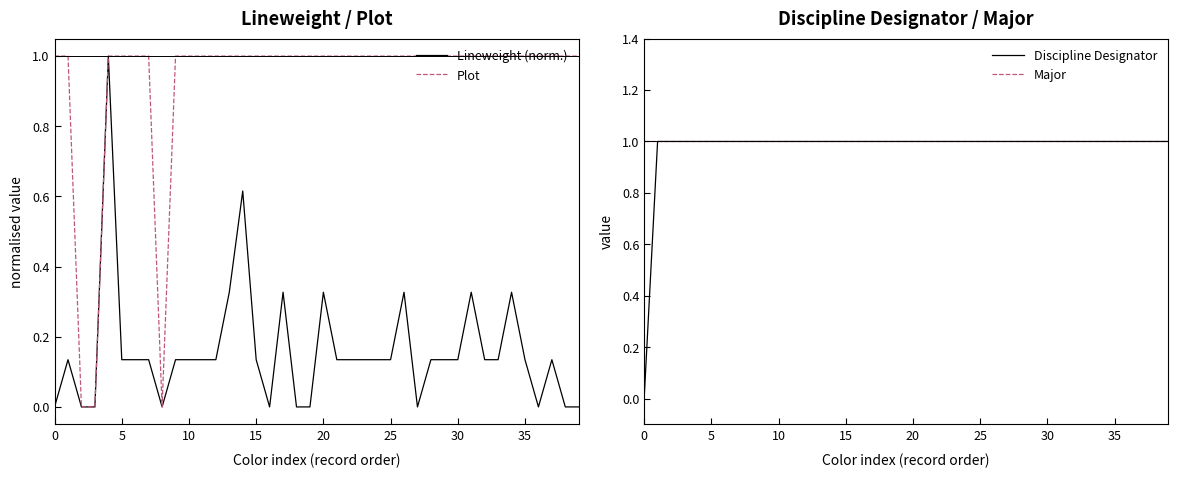

True or false: Plot and Lineweight (norm.) cross at least once.

False